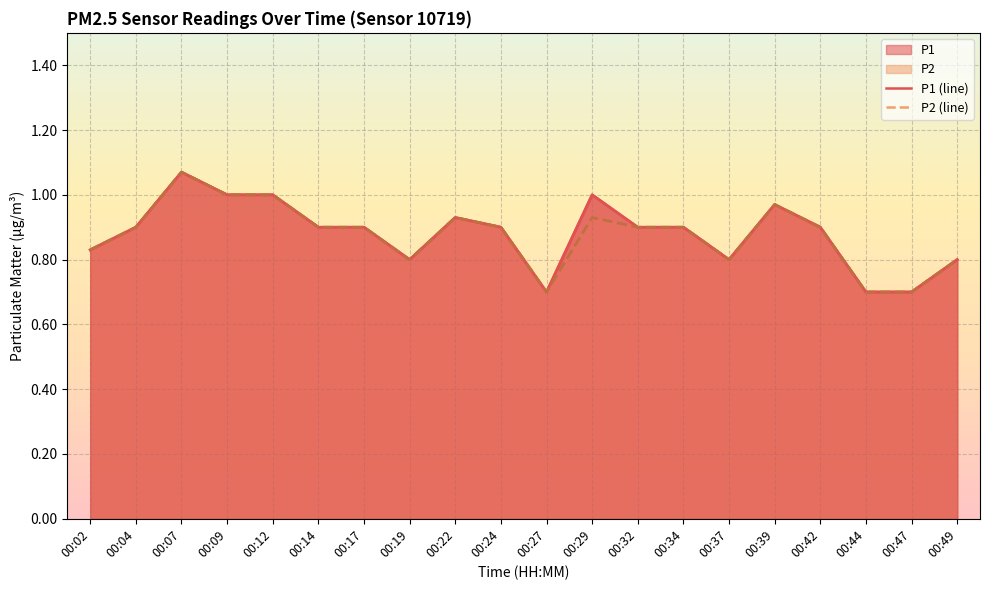

What is the value of the P2 (line) point at the 4th from the left?

1.0